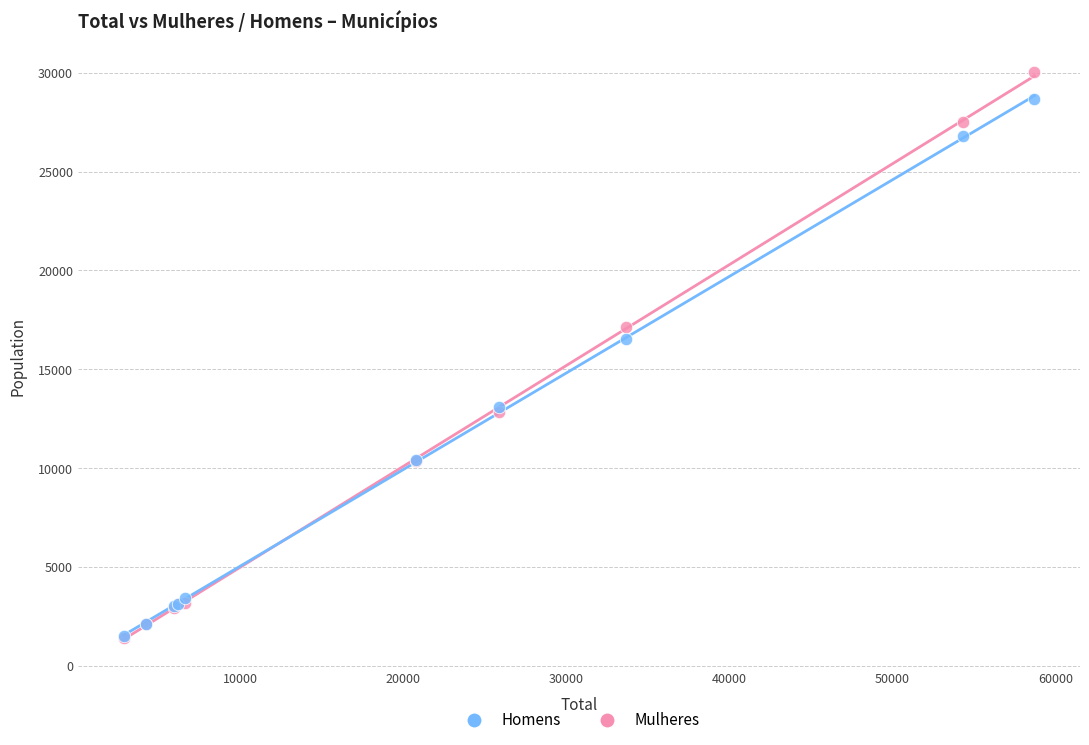

In the Mulheres series, what Y value is closest to 15703?

17127